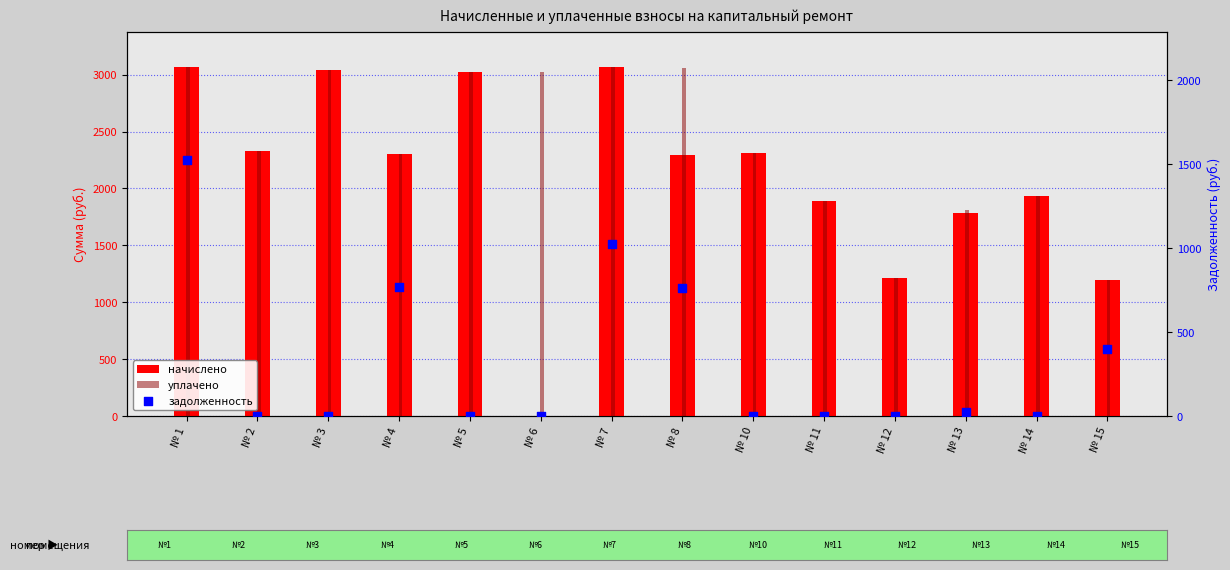

Is the value of начислено at № 14 greater than the value of уплачено at № 13?

Yes